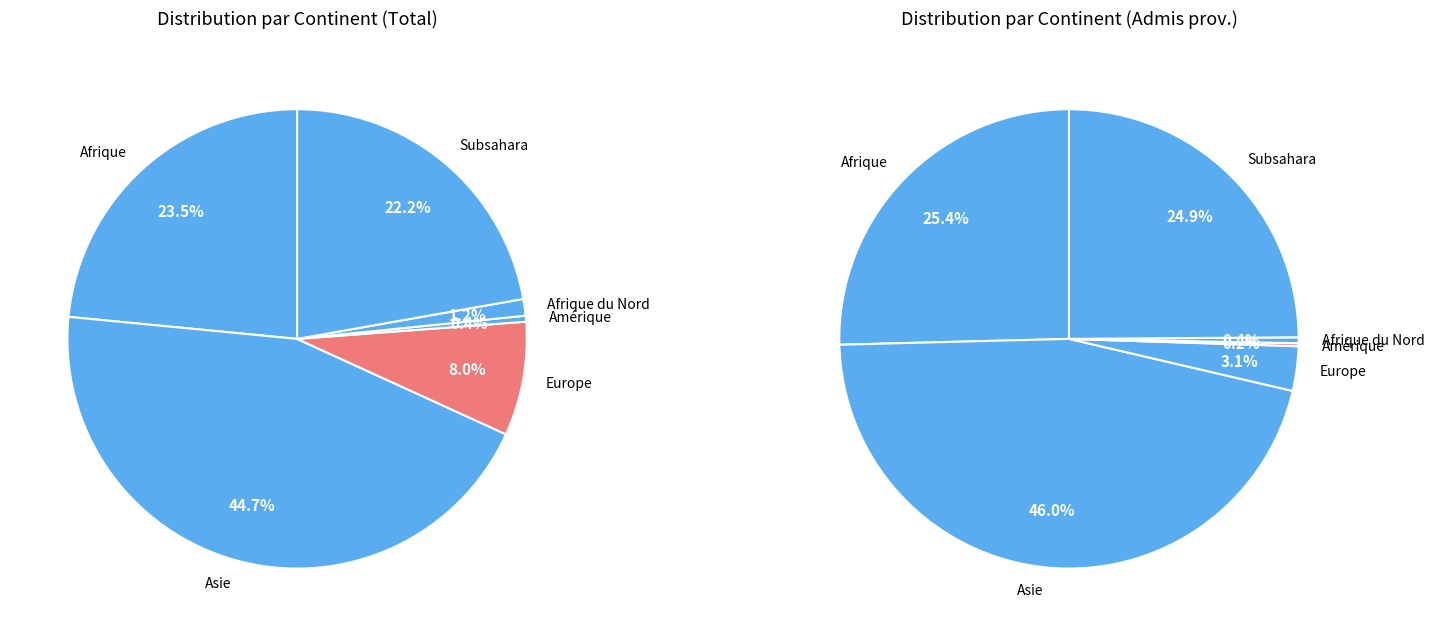

To the nearest percent, what is the difference between the largest and smallest slice percentages?

44%